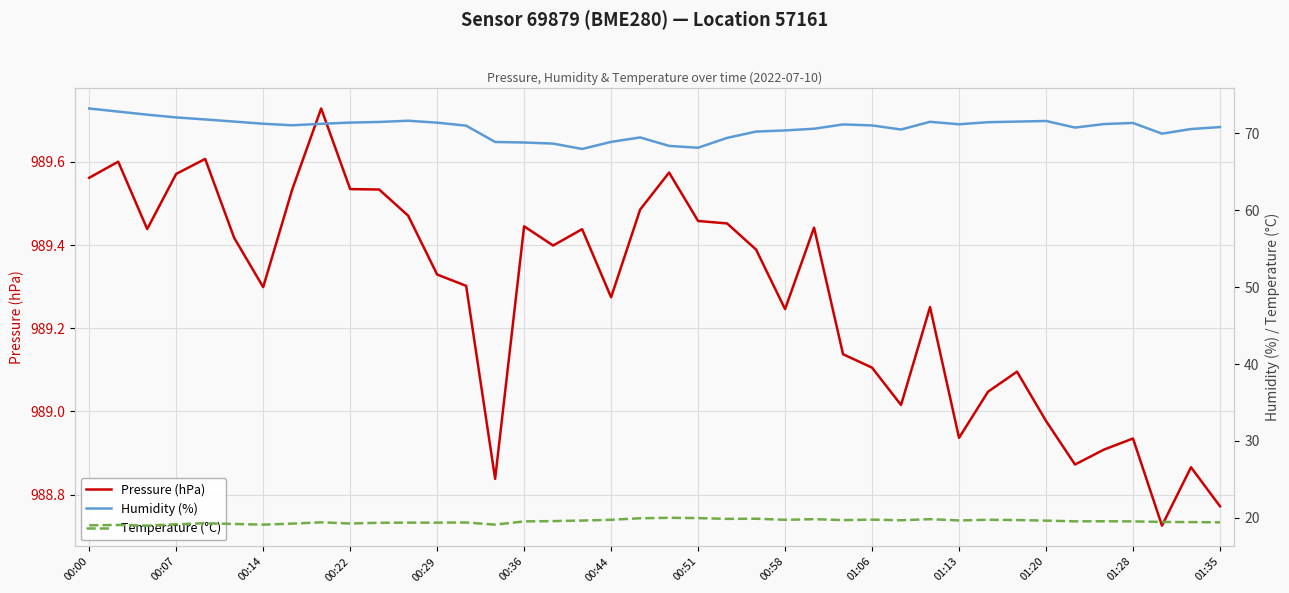

Where does the Pressure (hPa) series first go above 989?

00:00